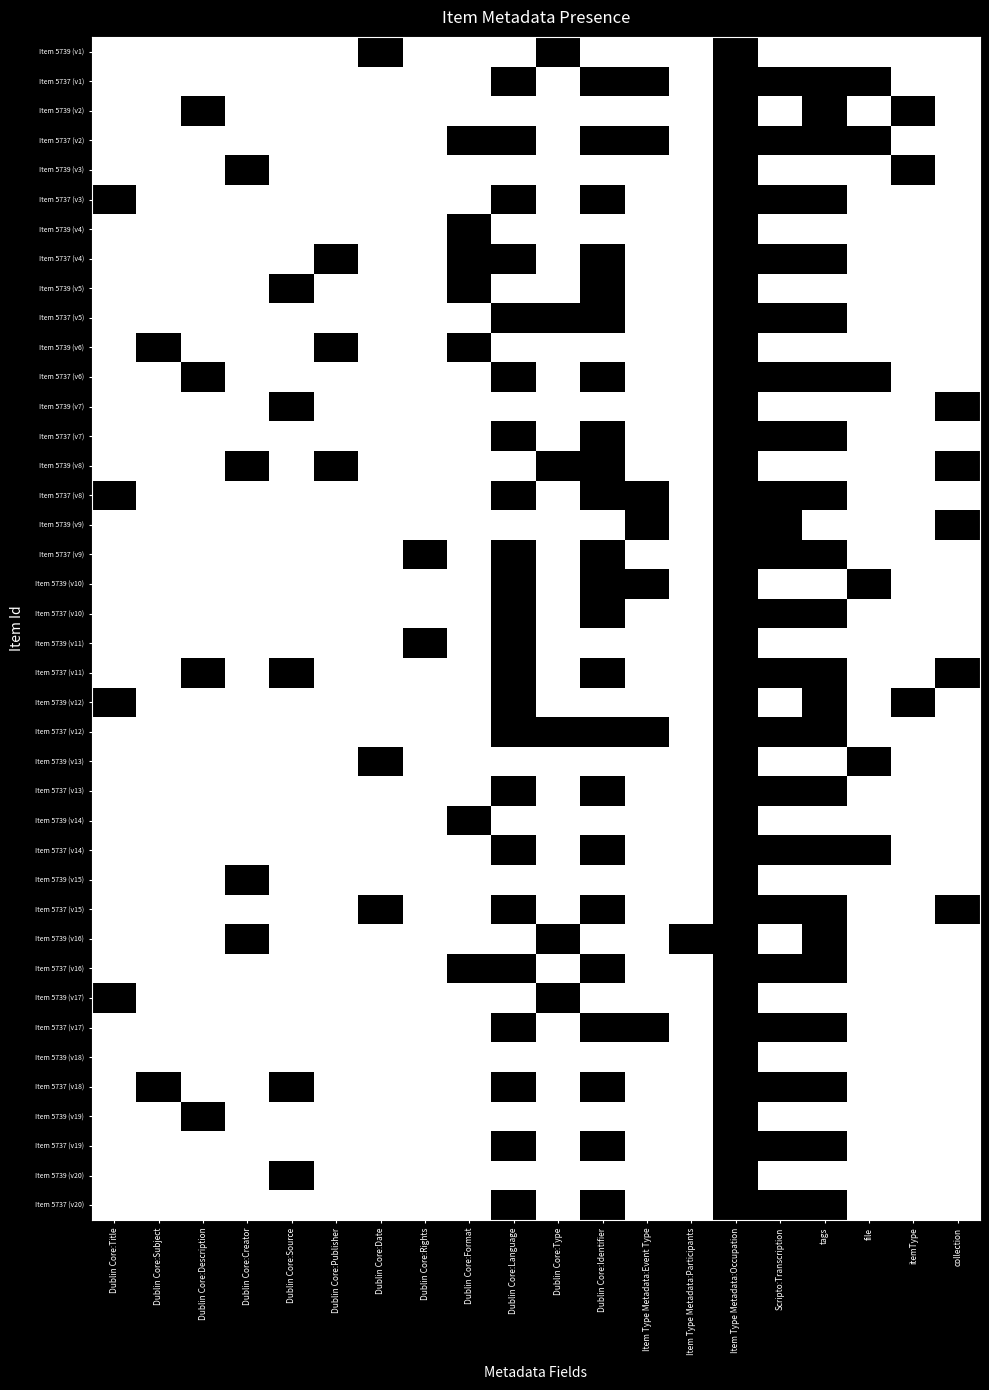

At collection, list the series in order from smallest to largest.

Item 5739 (v7), Item 5739 (v8), Item 5739 (v9), Item 5737 (v11), Item 5737 (v15), Item 5739 (v1), Item 5737 (v1), Item 5739 (v2), Item 5737 (v2), Item 5739 (v3), Item 5737 (v3), Item 5739 (v4), Item 5737 (v4), Item 5739 (v5), Item 5737 (v5), Item 5739 (v6), Item 5737 (v6), Item 5737 (v7), Item 5737 (v8), Item 5737 (v9), Item 5739 (v10), Item 5737 (v10), Item 5739 (v11), Item 5739 (v12), Item 5737 (v12), Item 5739 (v13), Item 5737 (v13), Item 5739 (v14), Item 5737 (v14), Item 5739 (v15), Item 5739 (v16), Item 5737 (v16), Item 5739 (v17), Item 5737 (v17), Item 5739 (v18), Item 5737 (v18), Item 5739 (v19), Item 5737 (v19), Item 5739 (v20), Item 5737 (v20)